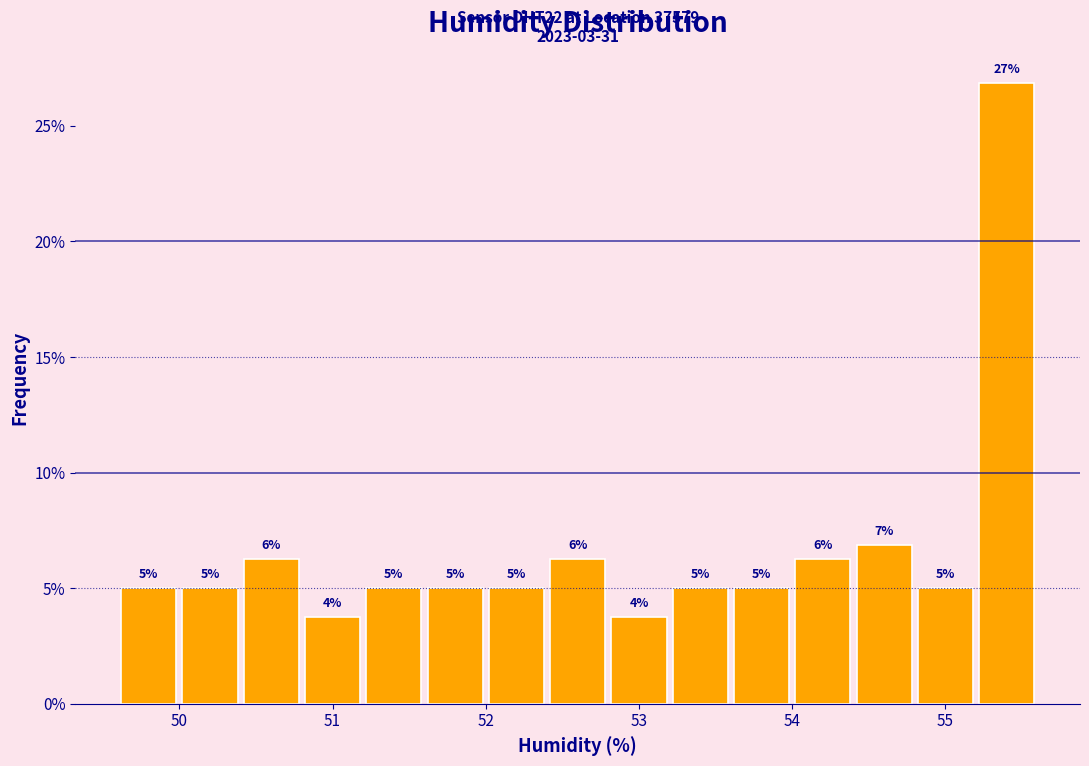

Which range on the x-axis has the tallest bar?

55.2 to 55.6